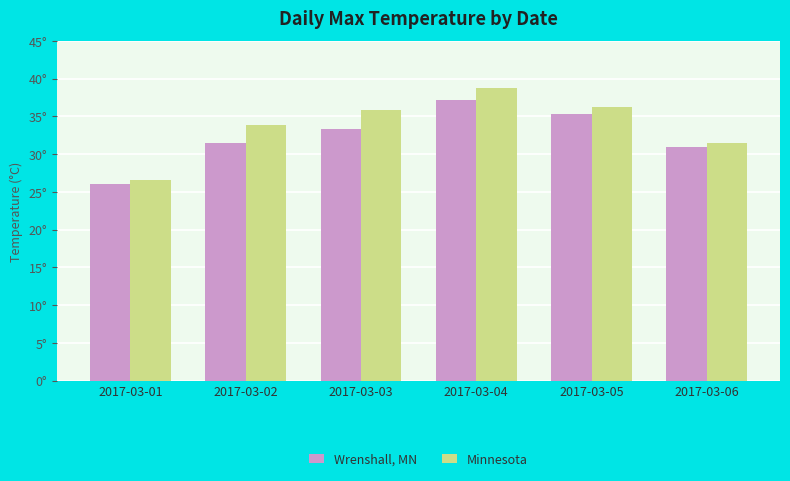

What is the total value across all series at 2017-03-02?

65.2